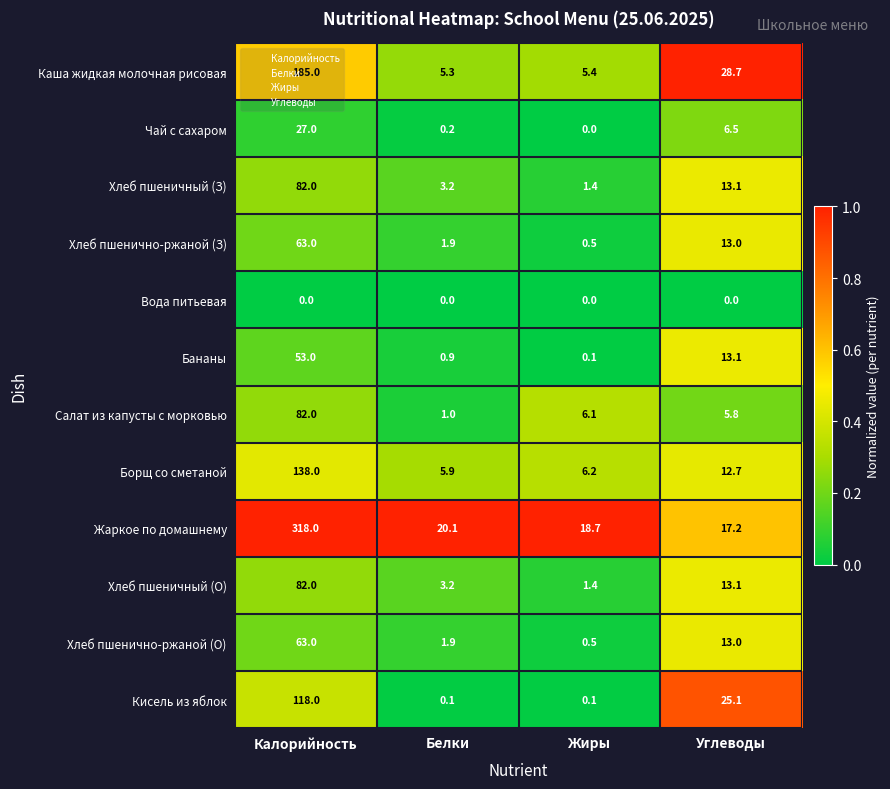

What is the sum of all Хлеб пшеничный (З) values?

99.7